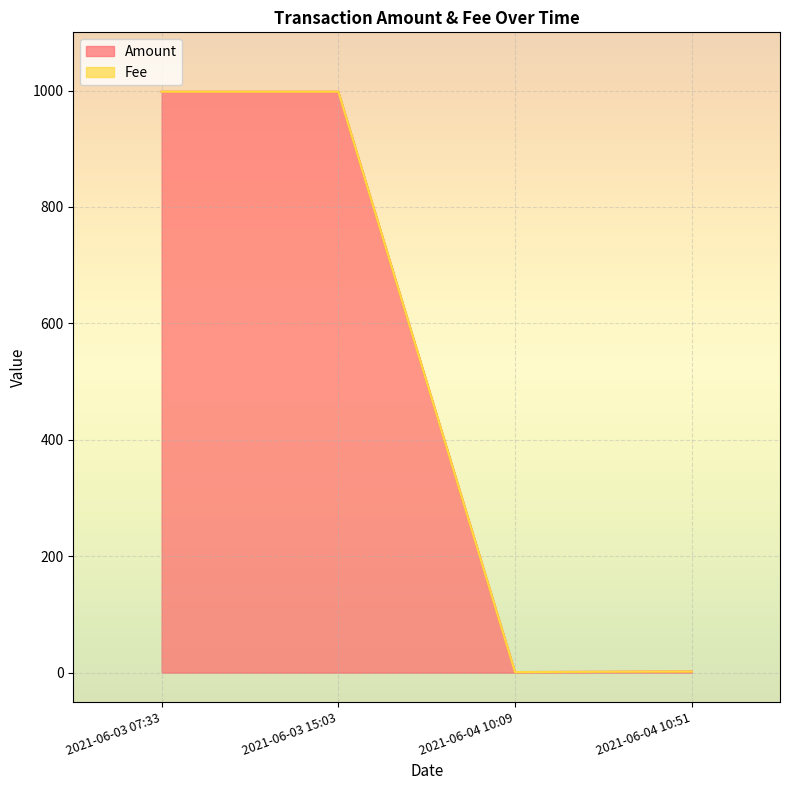

Where is the first local maximum?

2021-06-03 15:03